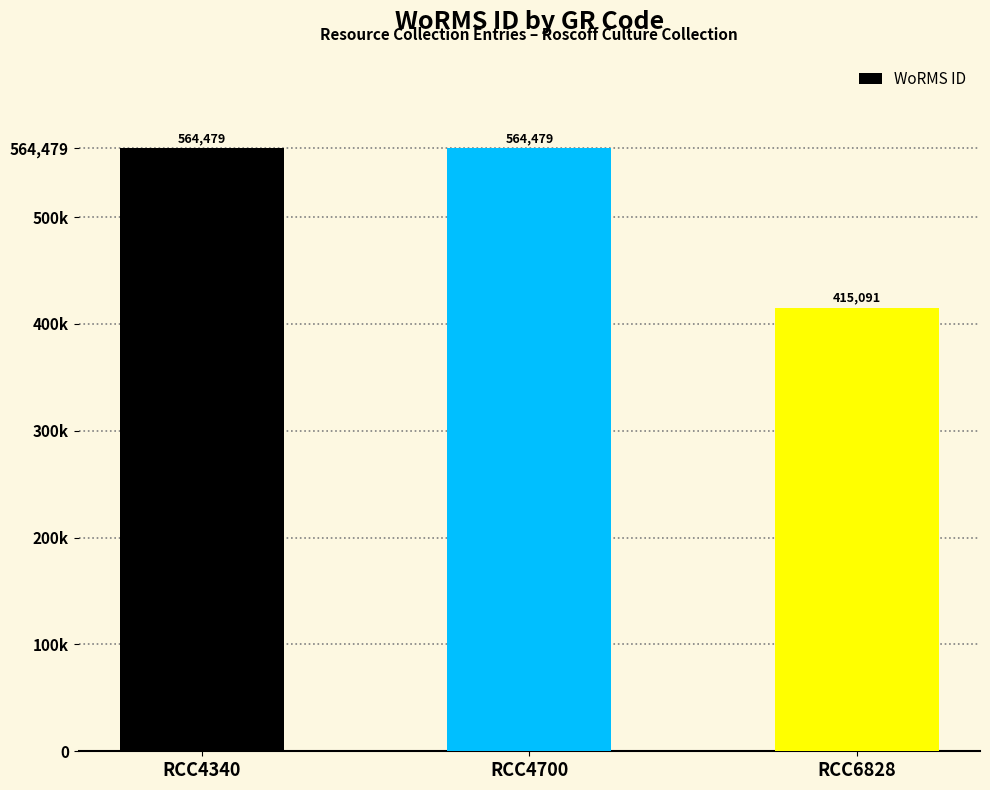

List the labels in order of value, largest first.

RCC4340, RCC4700, RCC6828